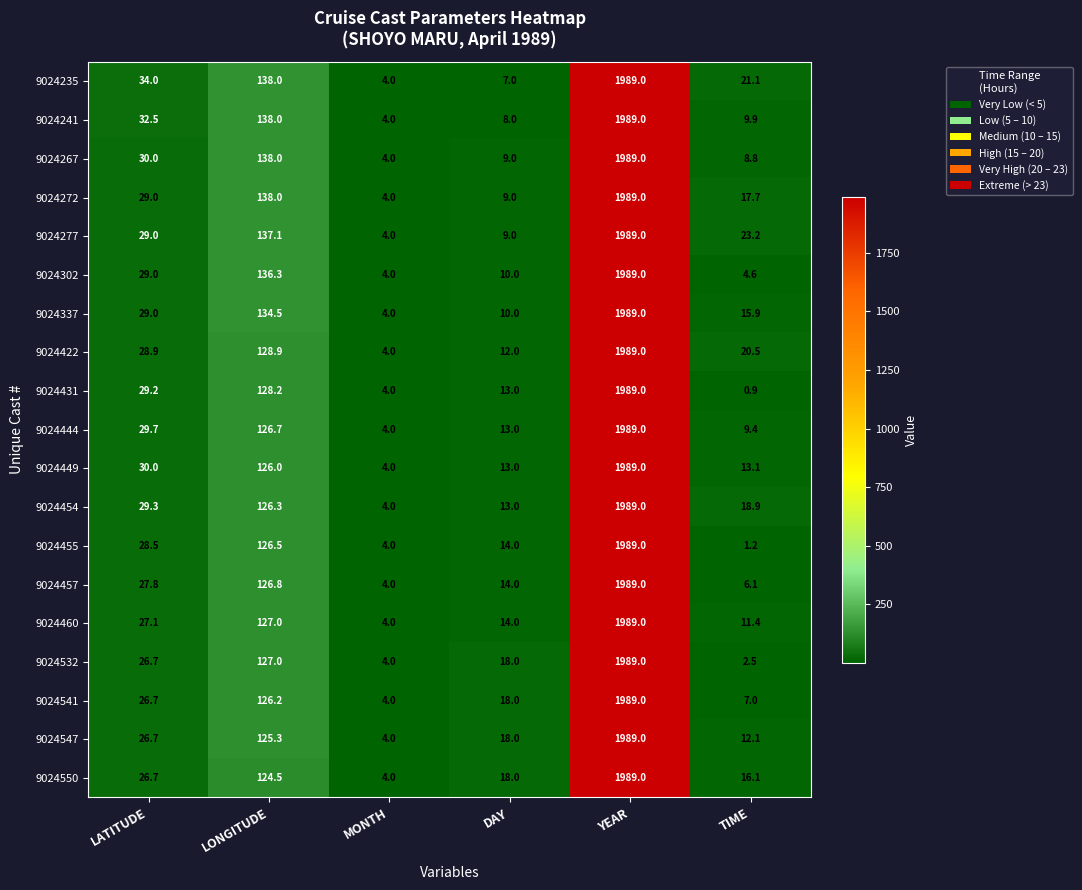

At which label does 9024444 first exceed 29?

LATITUDE